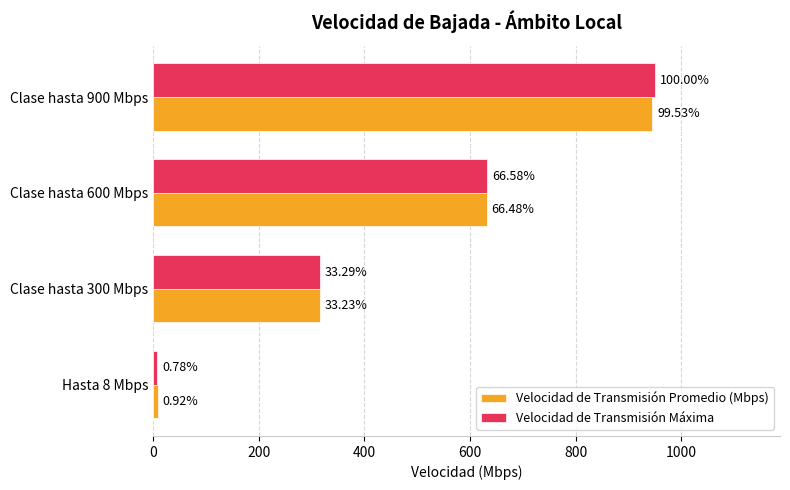

What are all the series names shown in the legend?

Velocidad de Transmisión Promedio (Mbps), Velocidad de Transmisión Máxima